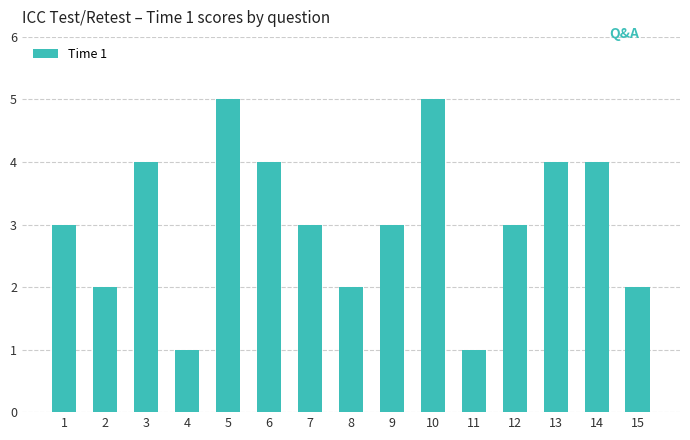

What is the minimum value shown in the chart?

1